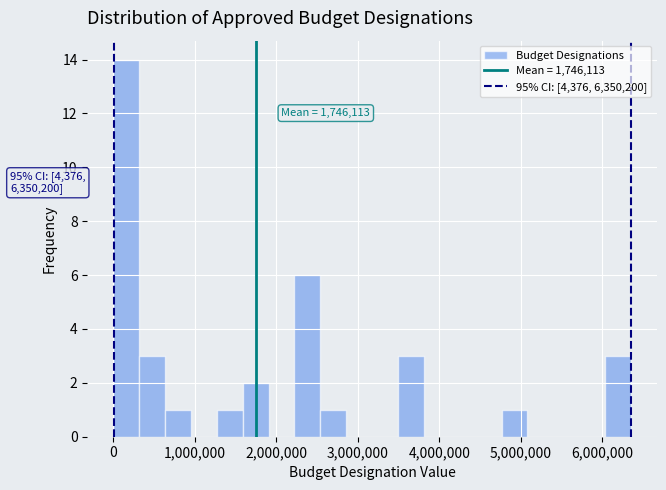

Read against the x-axis, roughly where is the centre of the tallest bar?

200000